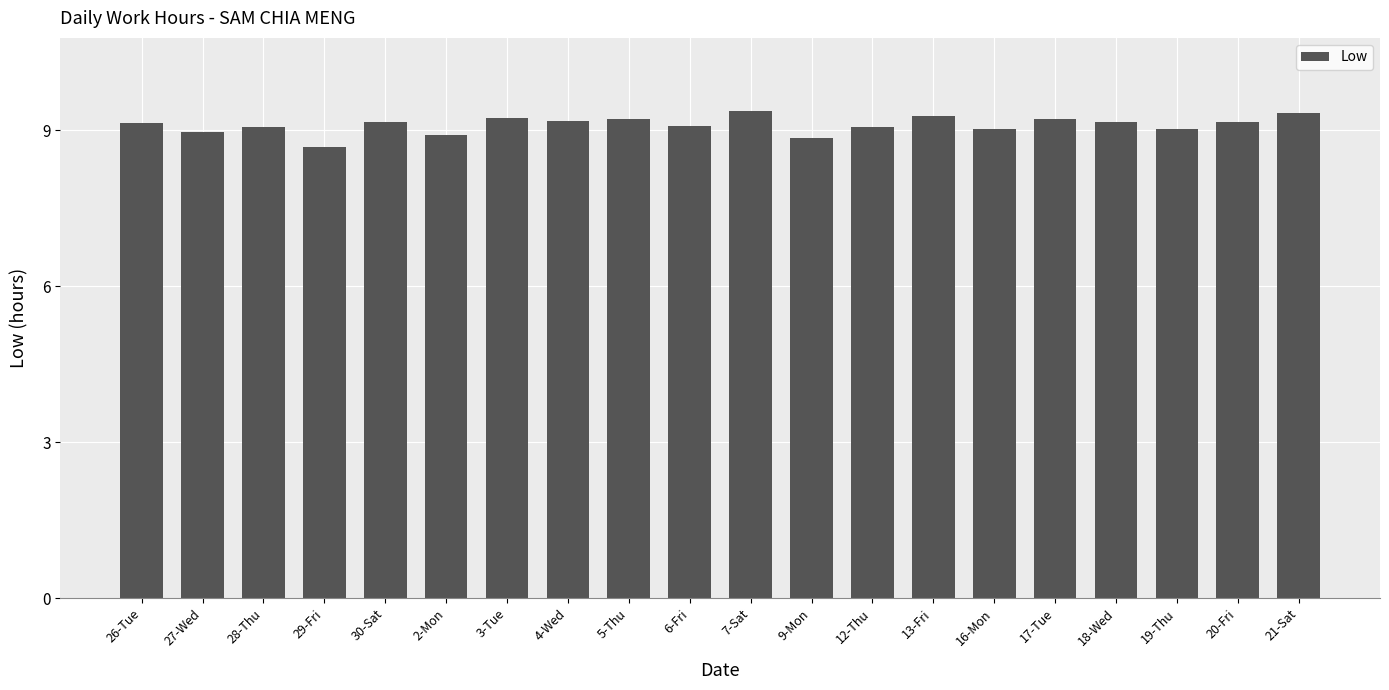

Which has a higher value, 5-Thu or 28-Thu?

5-Thu